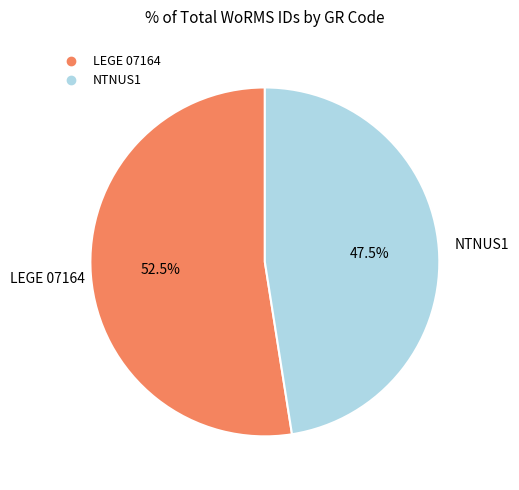

What is the ratio of the value at LEGE 07164 to the value at NTNUS1?

1.1